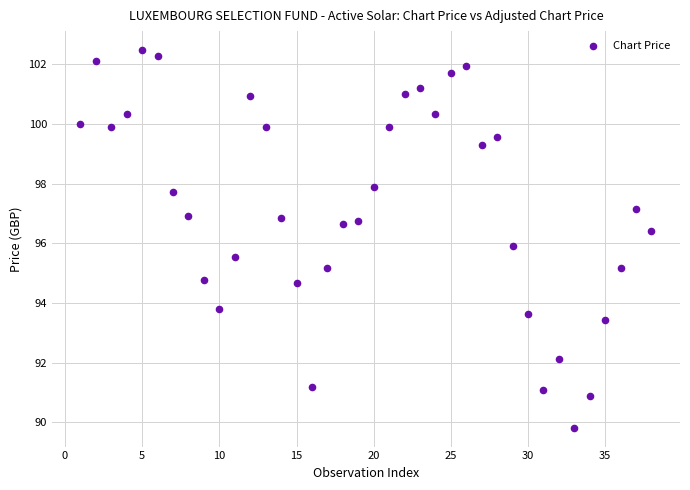

What is the range of Y values (max minus min)?

12.7